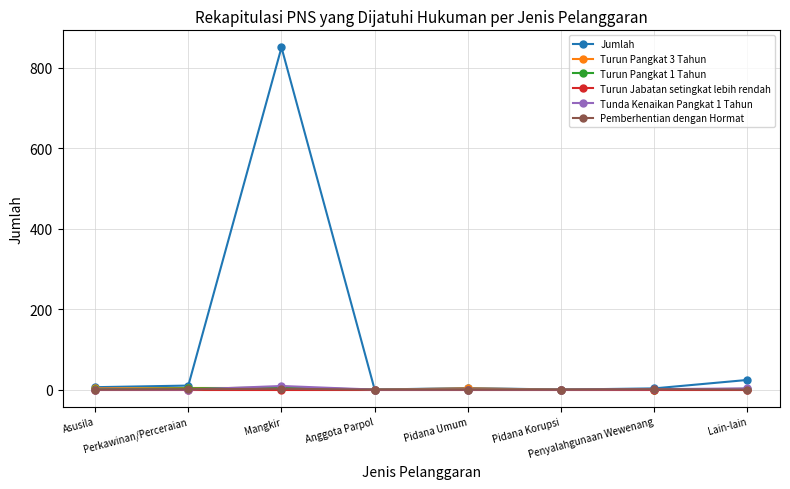

What is the difference between the maximum and second lowest values in the Turun Pangkat 3 Tahun series?

4